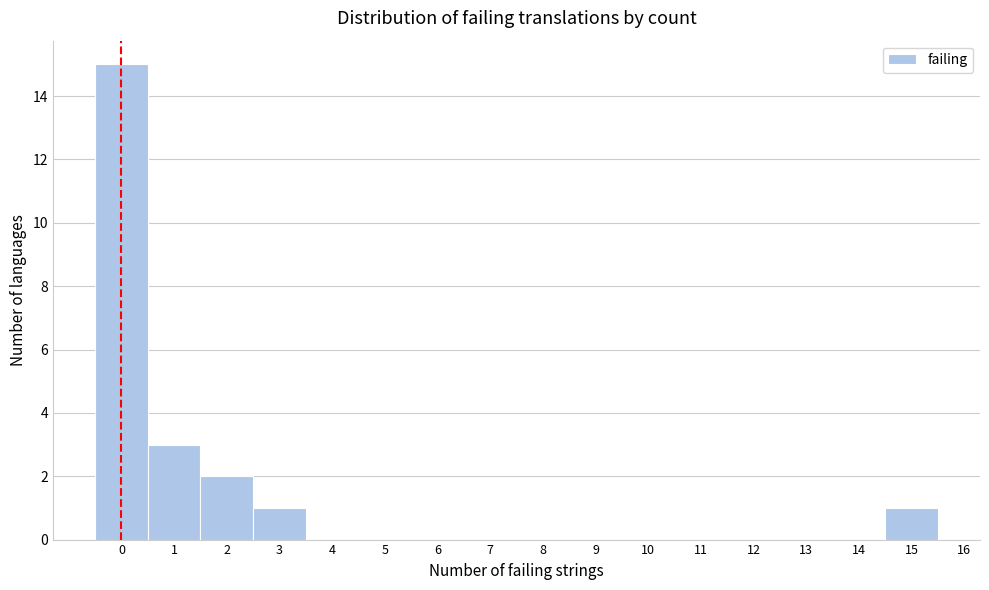

Reading left to right, transcribe this chart: for each bar, give the range it covers on the x-axis and its height. The values are not printed on the chart, so give them approximately, as read against the axis.

-0.5 to 0.5: 15
0.5 to 1.5: 3
1.5 to 2.5: 2
2.5 to 3.5: 1
3.5 to 4.5: 0
4.5 to 5.5: 0
5.5 to 6.5: 0
6.5 to 7.5: 0
7.5 to 8.5: 0
8.5 to 9.5: 0
9.5 to 10.5: 0
10.5 to 11.5: 0
11.5 to 12.5: 0
12.5 to 13.5: 0
13.5 to 14.5: 0
14.5 to 15.5: 1